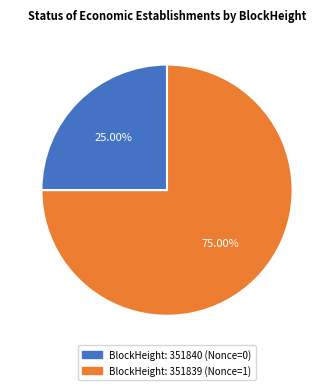

How many segments does this pie chart have?

2